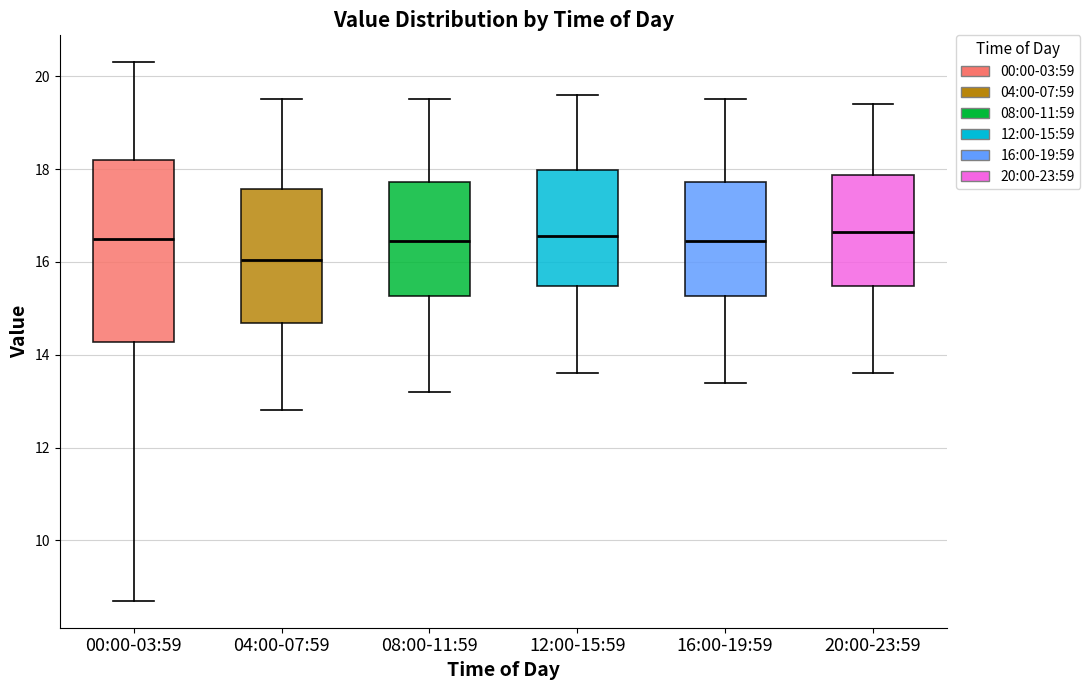

Reading left to right, transcribe this box plot: for each box, give where its median line is, the range the box spans, and where its two whiskers end, as read against the y-axis. The values are not printed on the chart, so give them approximately, as read against the axis.

00:00-03:59: median 16.6, box 14.2 to 18.2, whiskers 8.8 to 20.4
04:00-07:59: median 16.0, box 14.6 to 17.6, whiskers 12.8 to 19.6
08:00-11:59: median 16.4, box 15.2 to 17.8, whiskers 13.2 to 19.6
12:00-15:59: median 16.6, box 15.4 to 18.0, whiskers 13.6 to 19.6
16:00-19:59: median 16.4, box 15.2 to 17.8, whiskers 13.4 to 19.6
20:00-23:59: median 16.6, box 15.4 to 17.8, whiskers 13.6 to 19.4